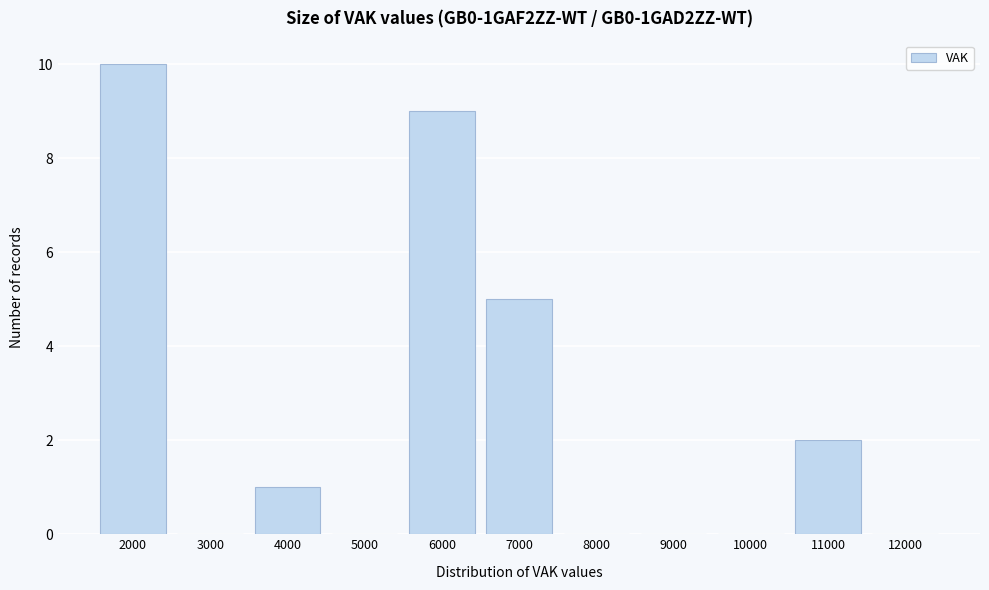

Reading left to right, transcribe all the data shown in this chart.

2000=10	3000=0	4000=1	5000=0	6000=9	7000=5	8000=0	9000=0	10000=0	11000=2	12000=0